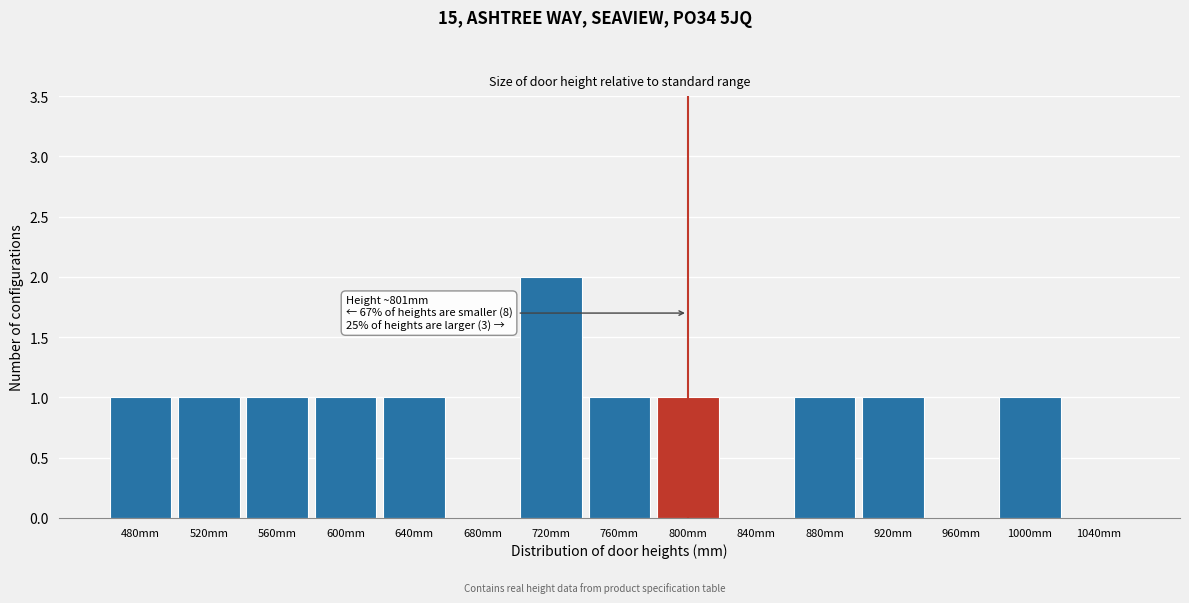

Which range on the x-axis has the tallest bar?

700 to 740